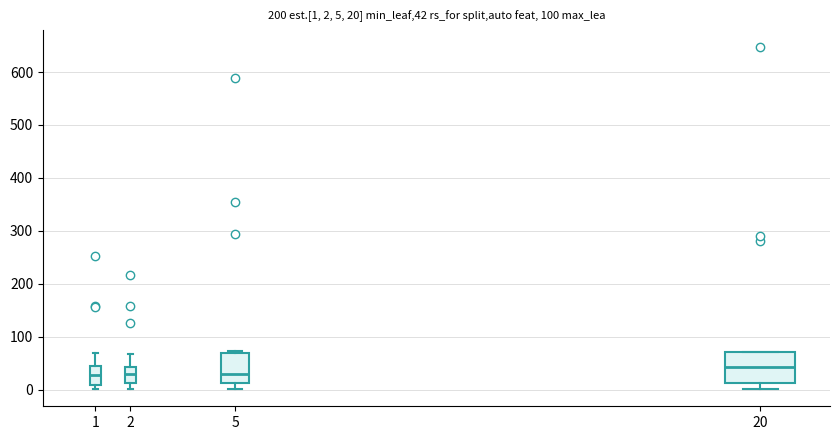

Which box has the highest median line?

20